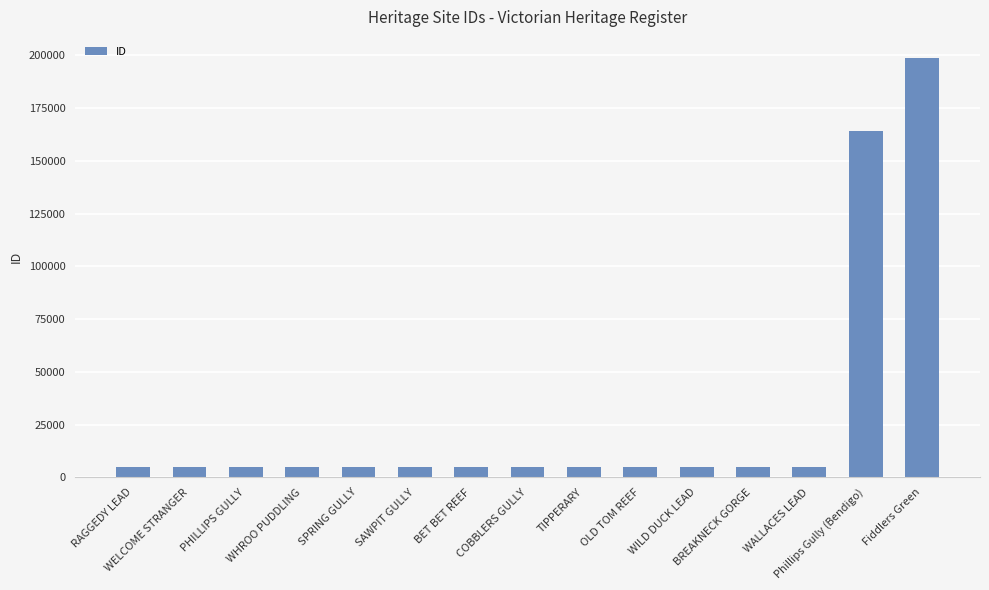

What is the difference between the maximum and minimum values?

193842